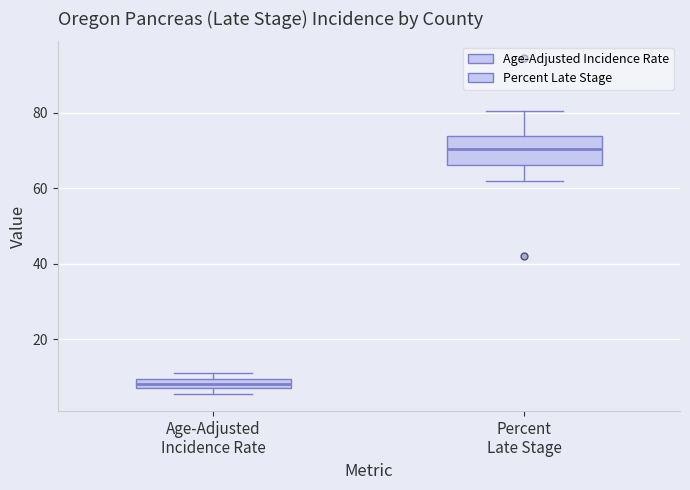

Which box is the tallest, from its lower edge to its upper edge?

Percent Late Stage